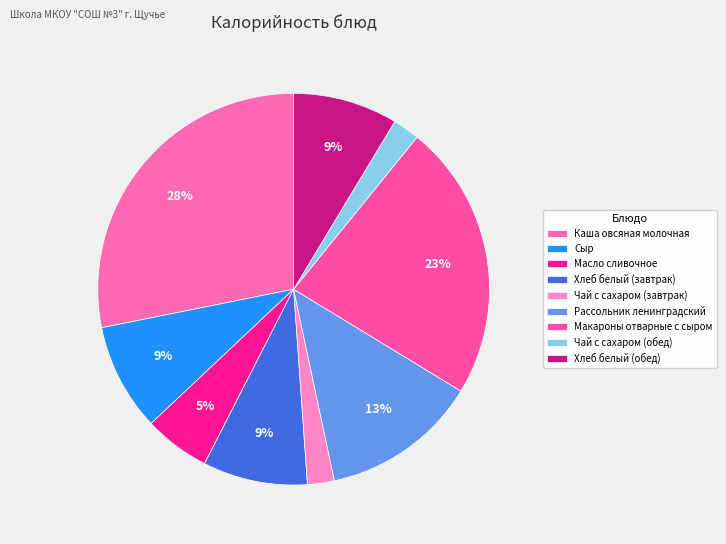

The Чай с сахаром (обед) slice represents 2% of the pie. True or false?

True